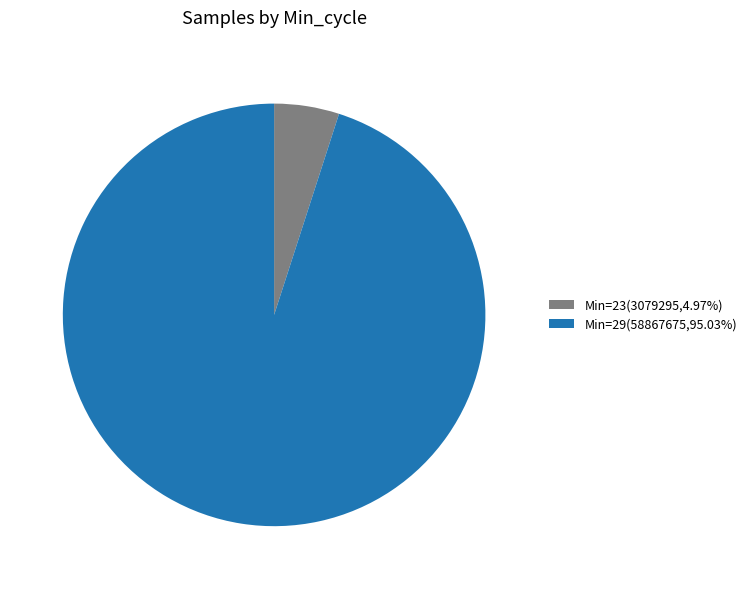

What is the ratio of the value at Min=29(58867675,95.03%) to the value at Min=23(3079295,4.97%)?

19.1